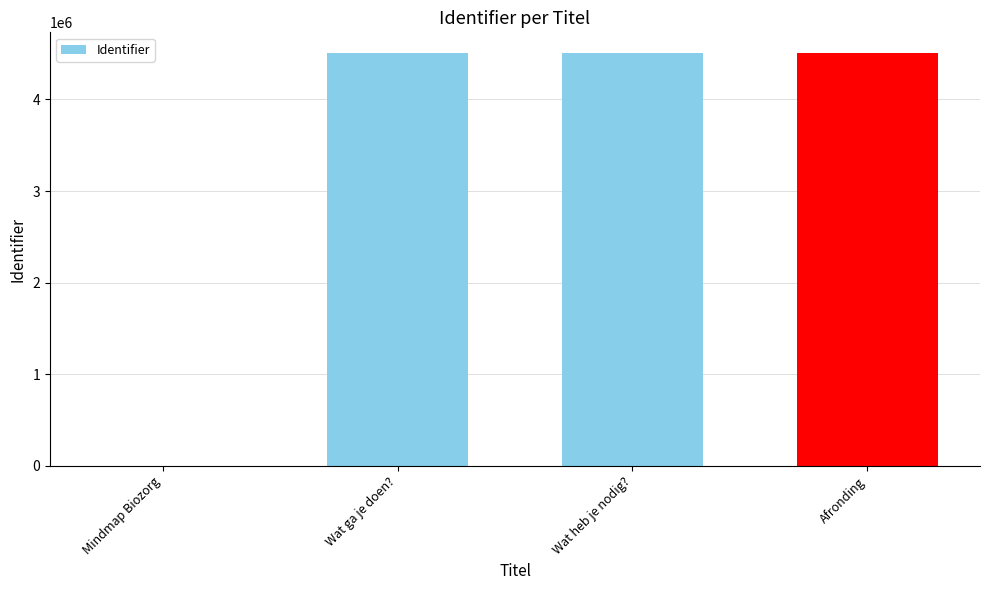

How many values are above zero?

3